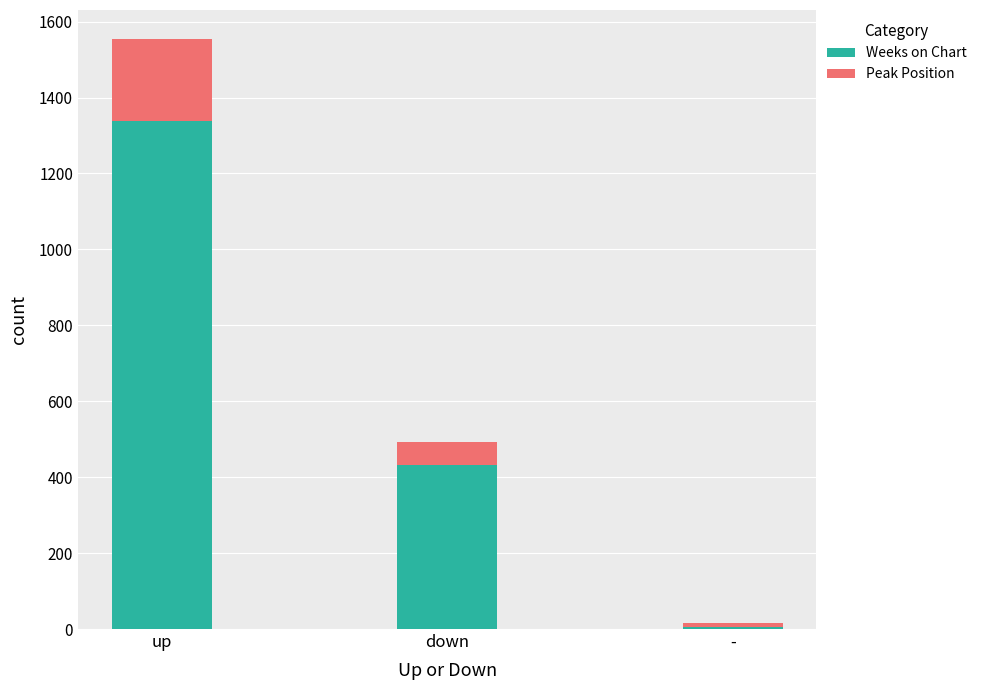

What is the total value across all series at up?

1553